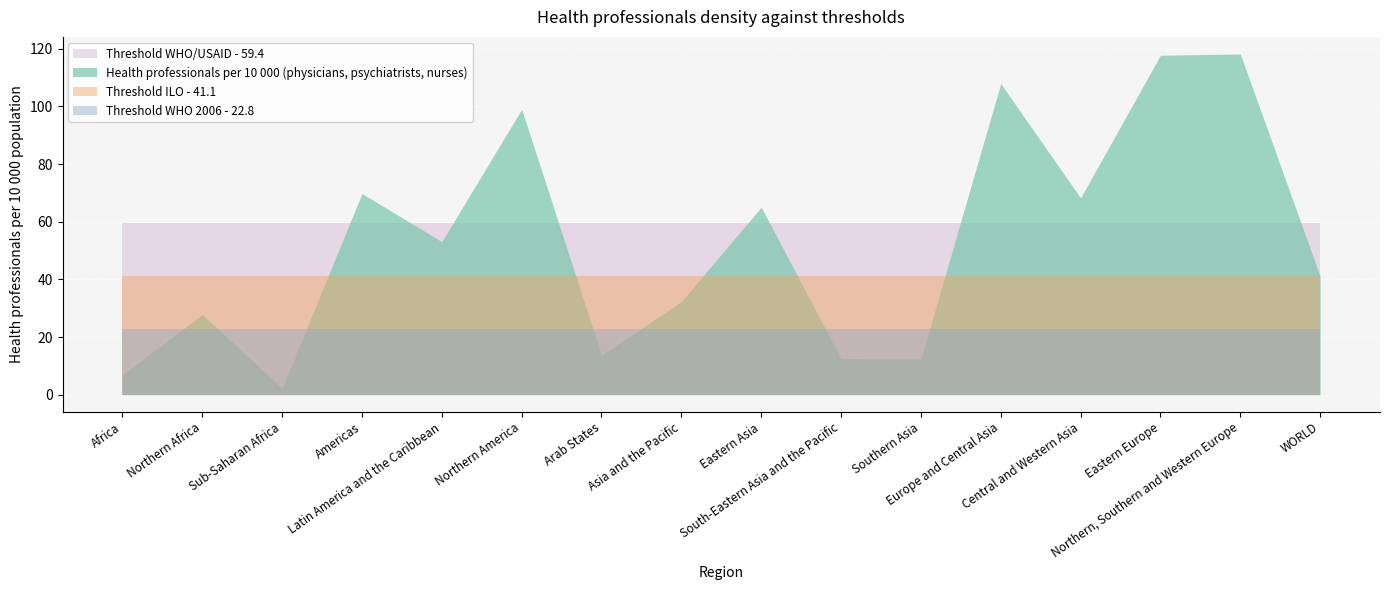

At Europe and Central Asia, list the series in order from largest to smallest.

Health professionals per 10 000 (physicians, psychiatrists, nurses), Threshold WHO/USAID - 59.4, Threshold ILO - 41.1, Threshold WHO 2006 - 22.8